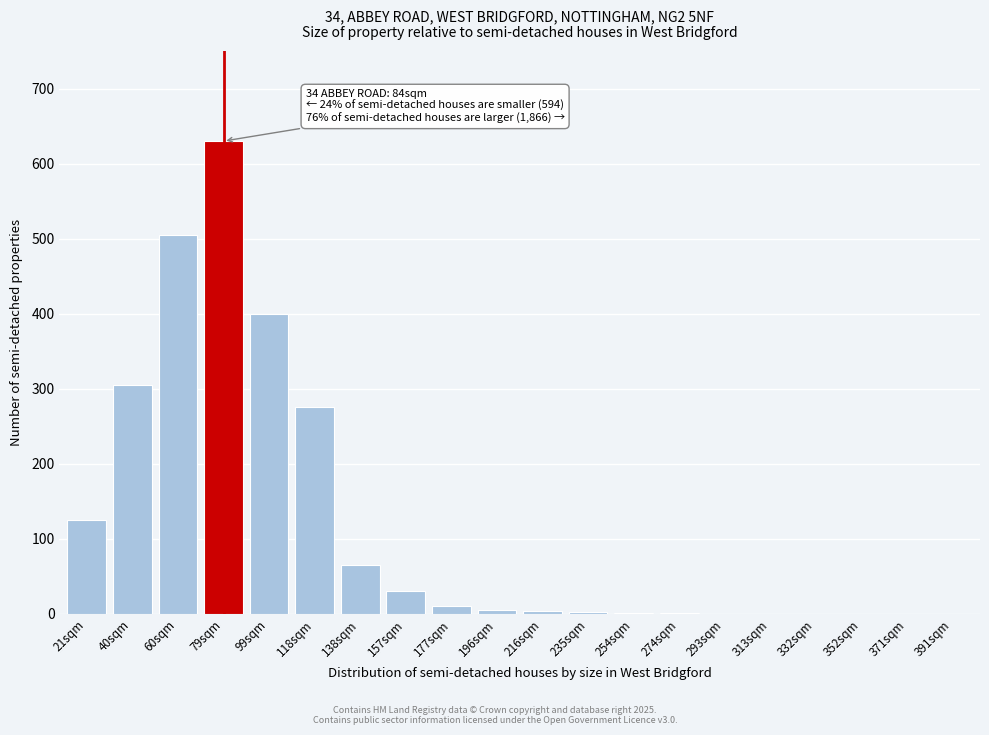

What is the sum of all values?

2357